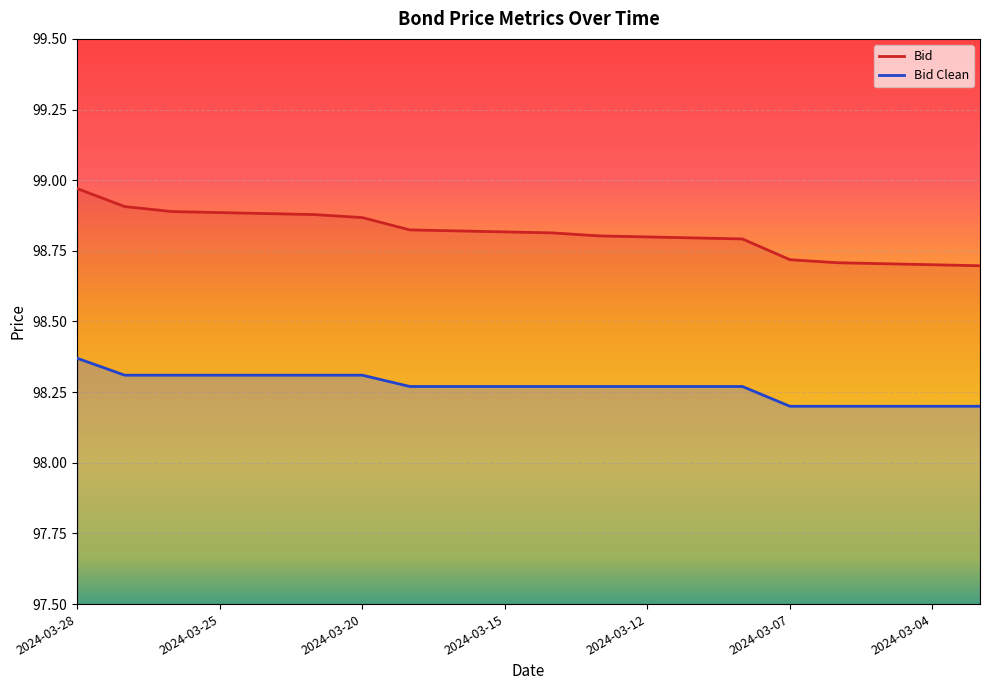

True or false: Bid Clean and Bid intersect in this chart.

False